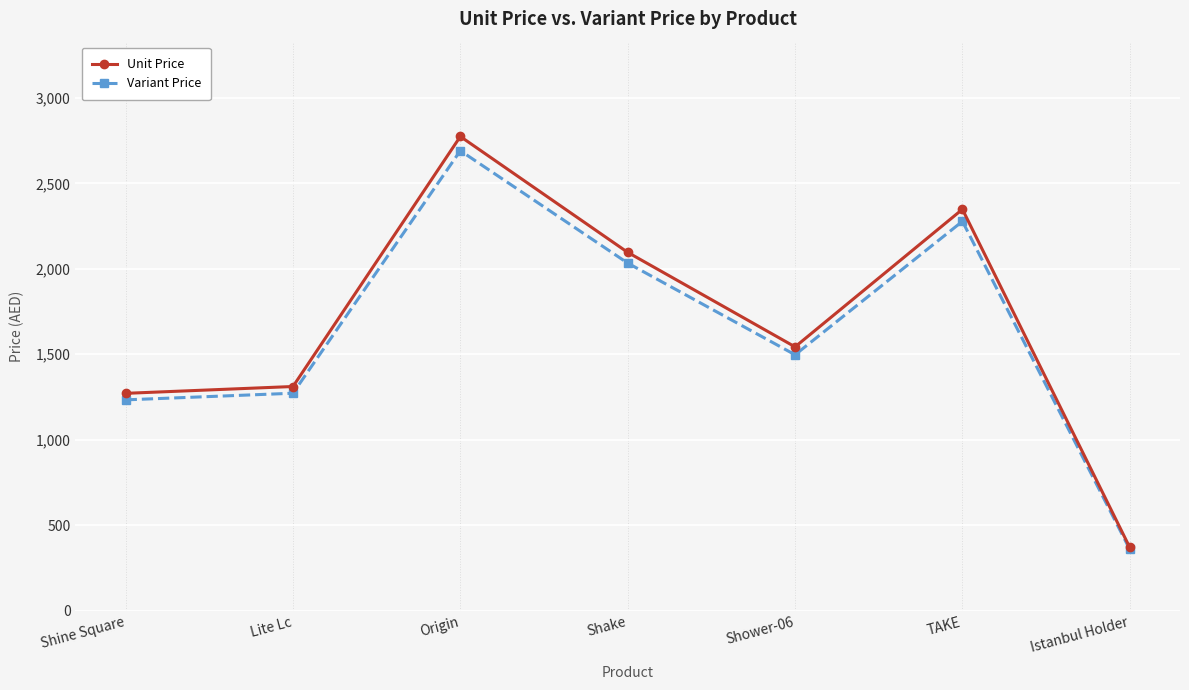

What is the spread (max minus min) of values at Shower-06?

46.3